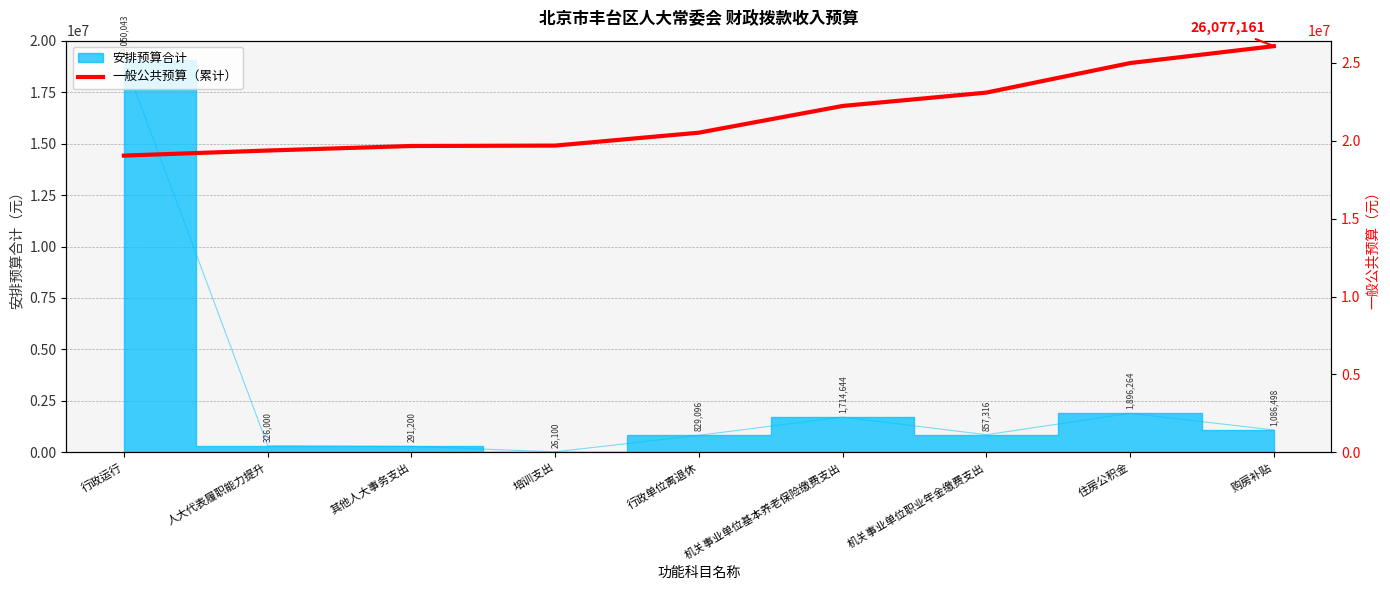

Does the chart have visible grid lines?

Yes